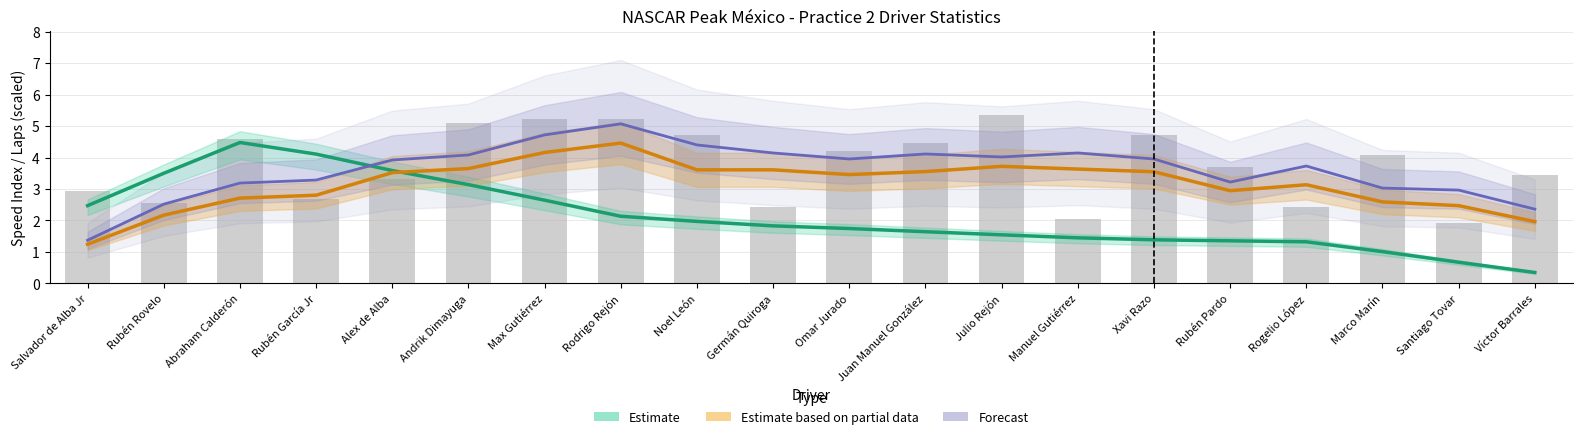

Which has a higher value, Salvador de Alba Jr or Manuel Gutiérrez?

Salvador de Alba Jr